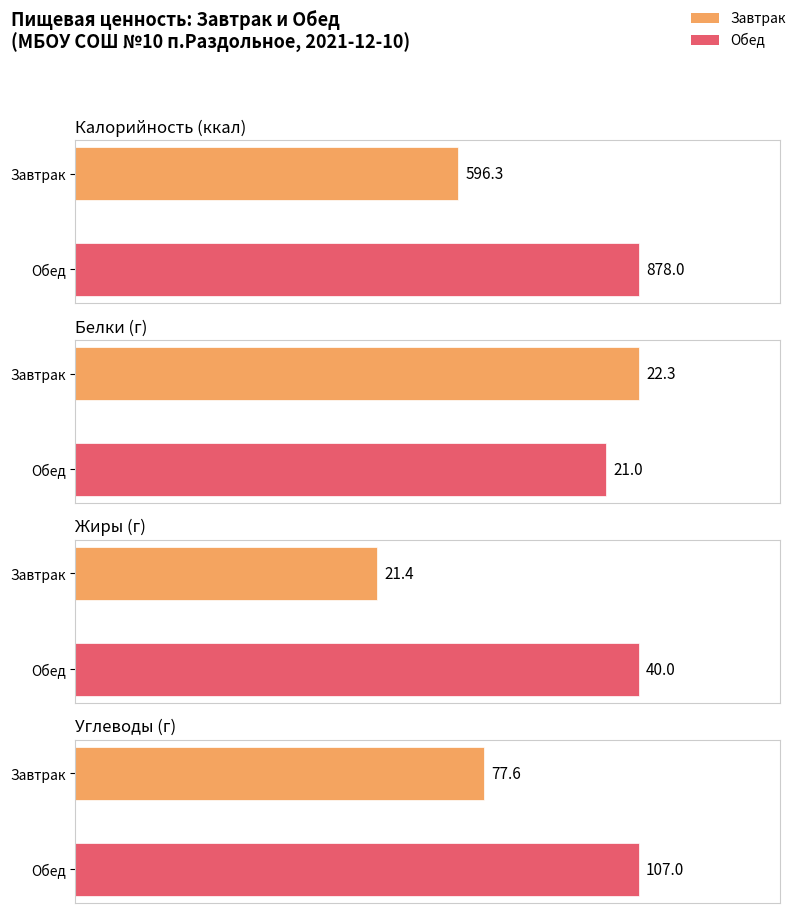

What is the minimum value shown in the chart?

21.0